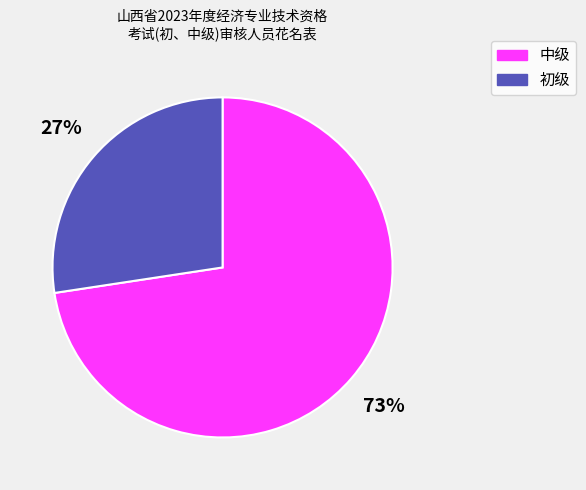

How many segments does this pie chart have?

2